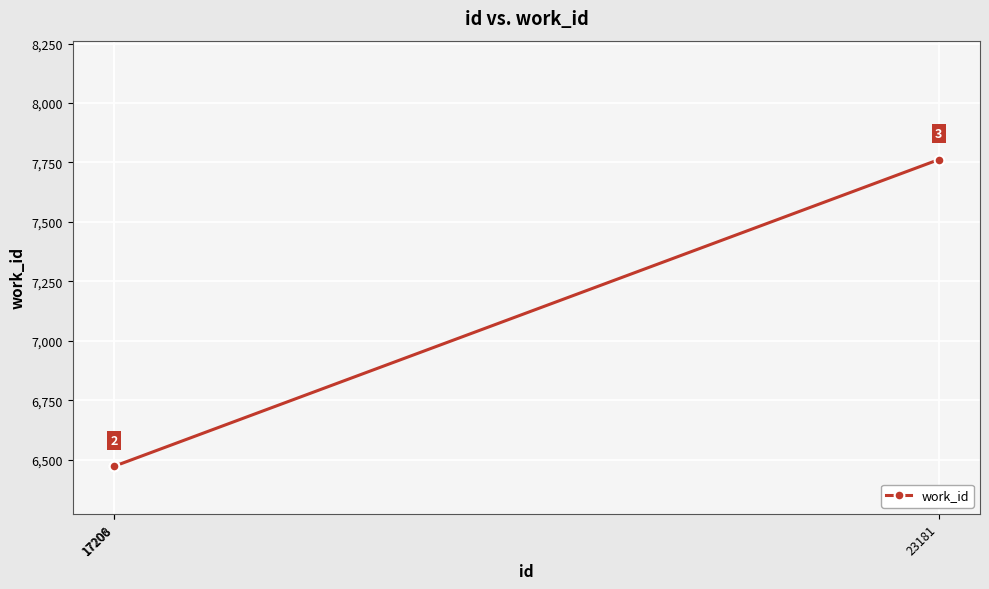

Count the values in the range 6473 to 7762.

3